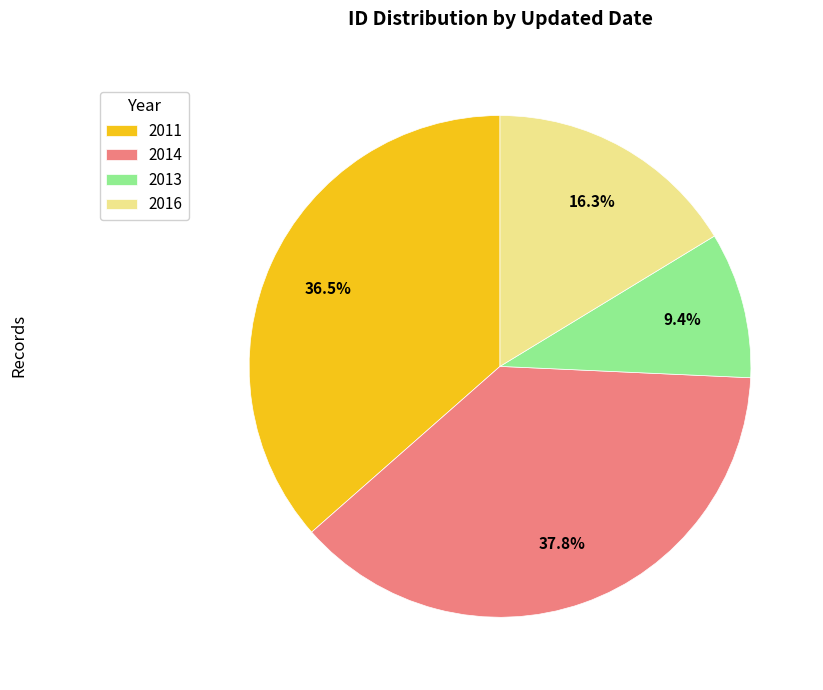

Which slice is the smallest?

2013